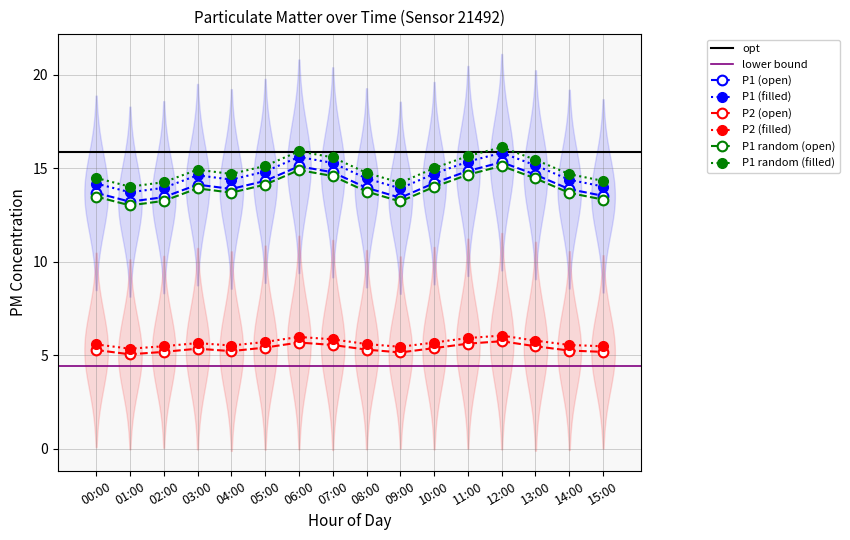

Reading left to right, transcribe all the data shown in this chart.

P1: 13.7	13.2	13.4	14.1	13.9	14.3	15.1	14.8	13.9	13.4	14.2	14.8	15.3	14.7	13.9	13.5
P2: 5.3	5.0	5.2	5.3	5.2	5.4	5.7	5.5	5.3	5.2	5.4	5.6	5.8	5.5	5.2	5.2